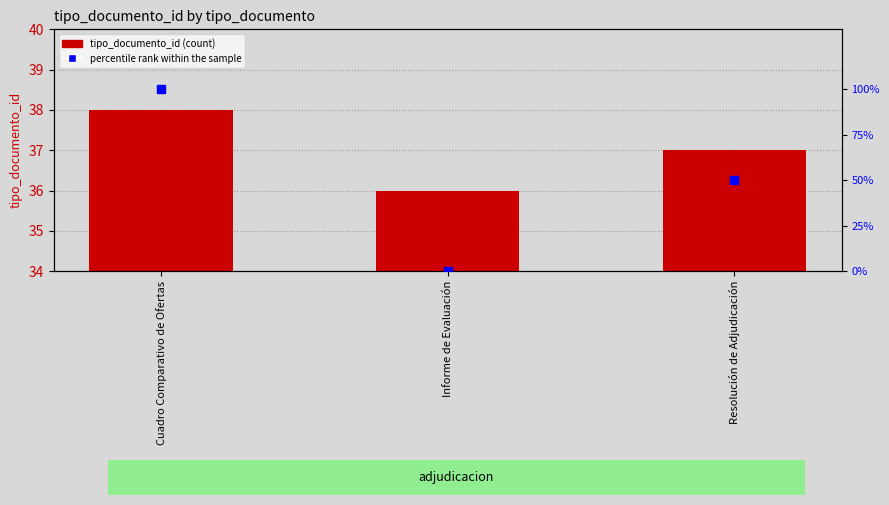

Is the value of tipo_documento_id at Cuadro Comparativo de Ofertas greater than the value of percentile rank within the sample at Cuadro Comparativo de Ofertas?

No